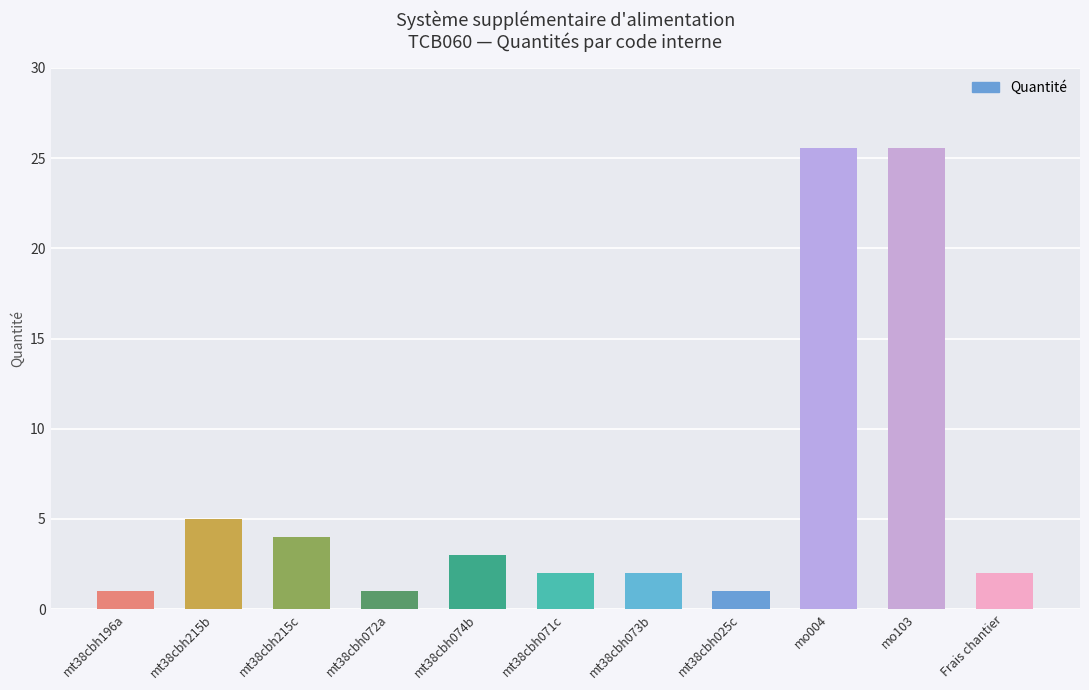

How many categories are shown in the chart?

11